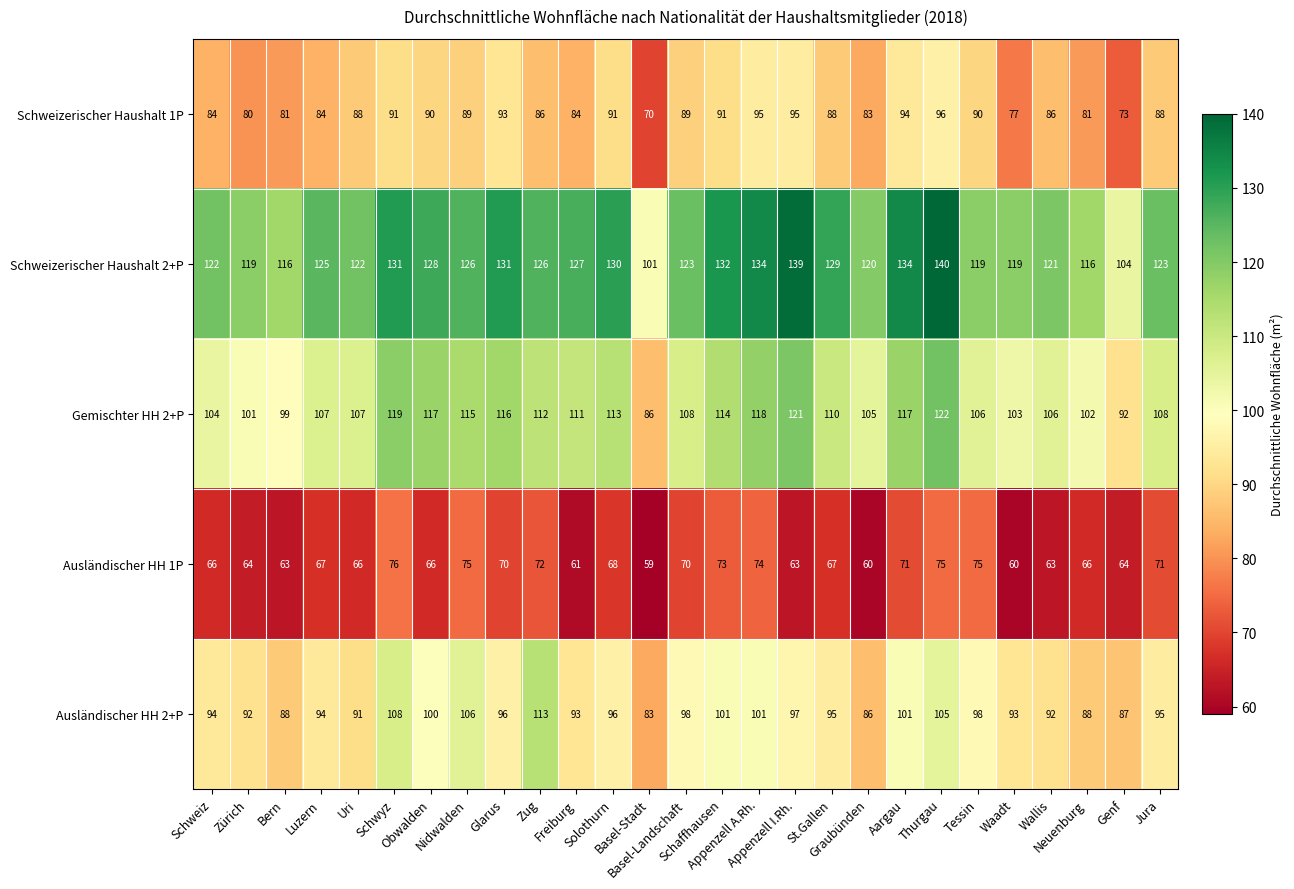

Which series has the largest range (max minus min)?

Schweizerischer Haushalt 2+P